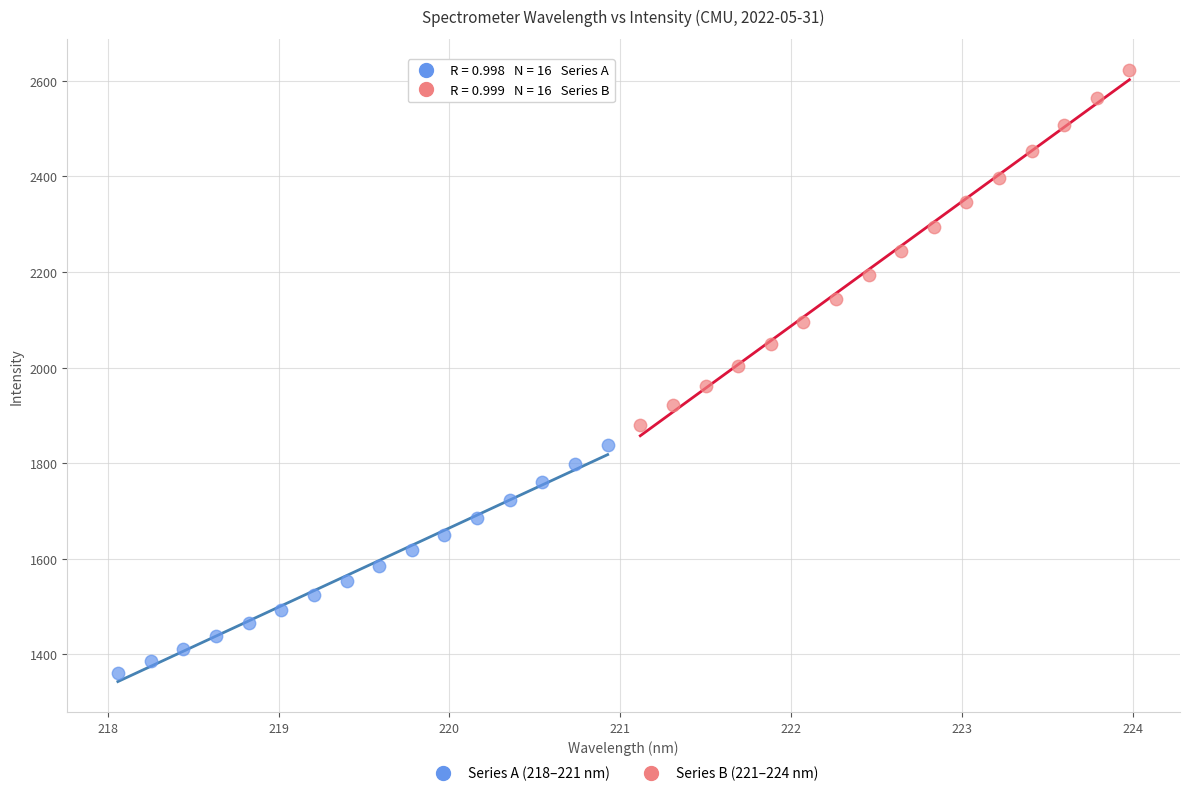

Which series contains the highest Y value?

Series B (221–224 nm)